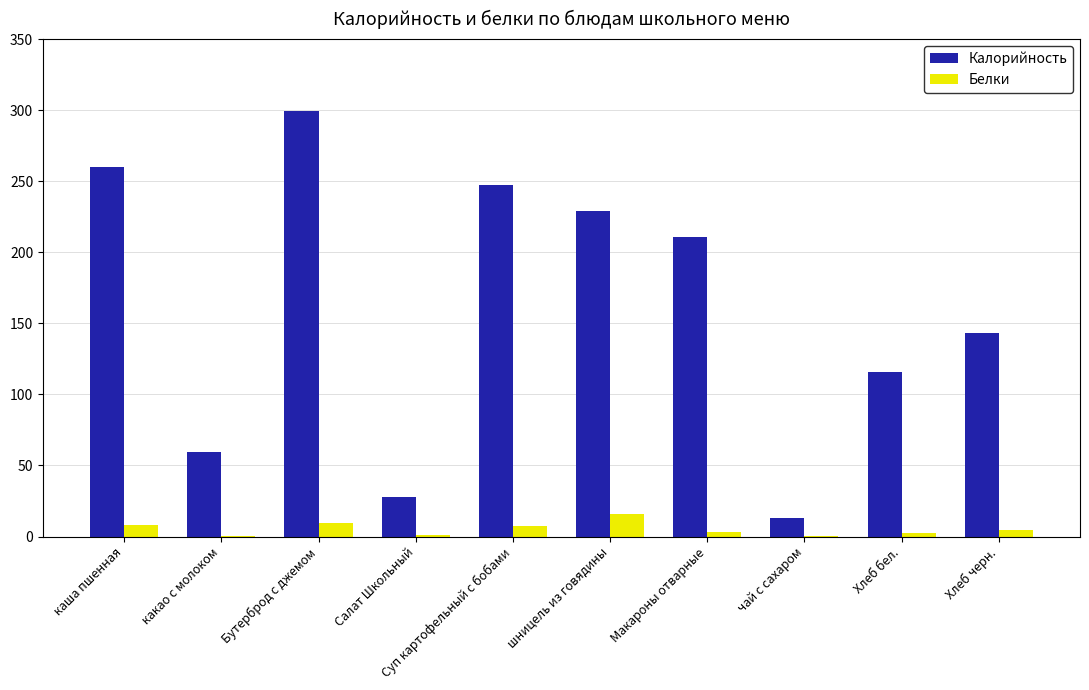

What is the sum of all Калорийность values?

1605.4